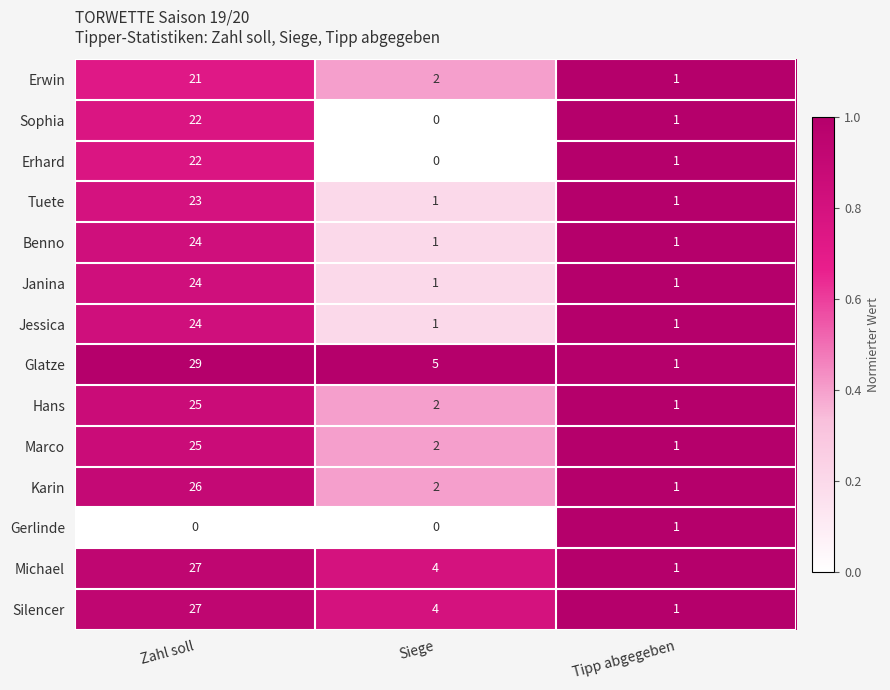

The value of Karin at Tipp abgegeben is 1. True or false?

True